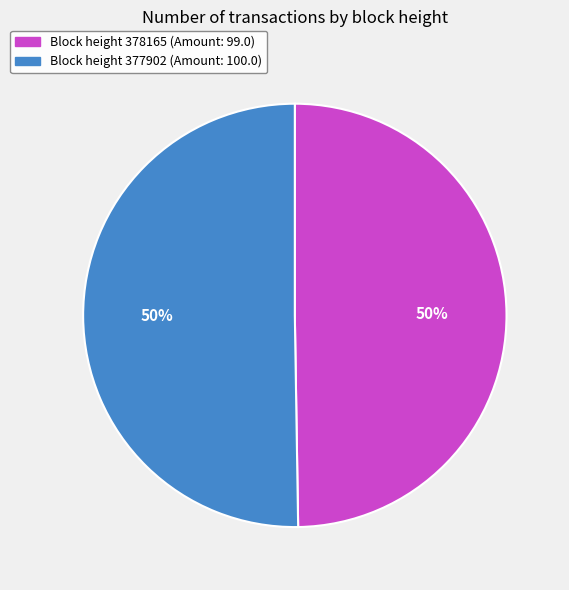

To the nearest percent, what is the average slice percentage?

50%